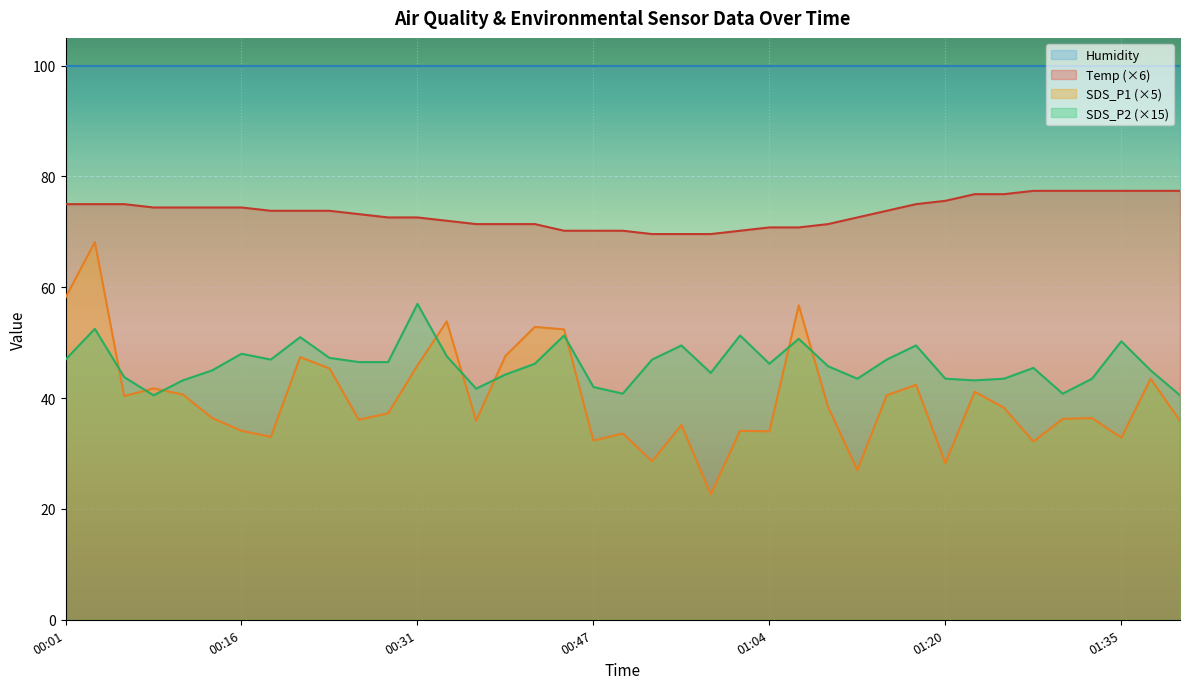

True or false: SDS_P2 and Temp intersect in this chart.

False